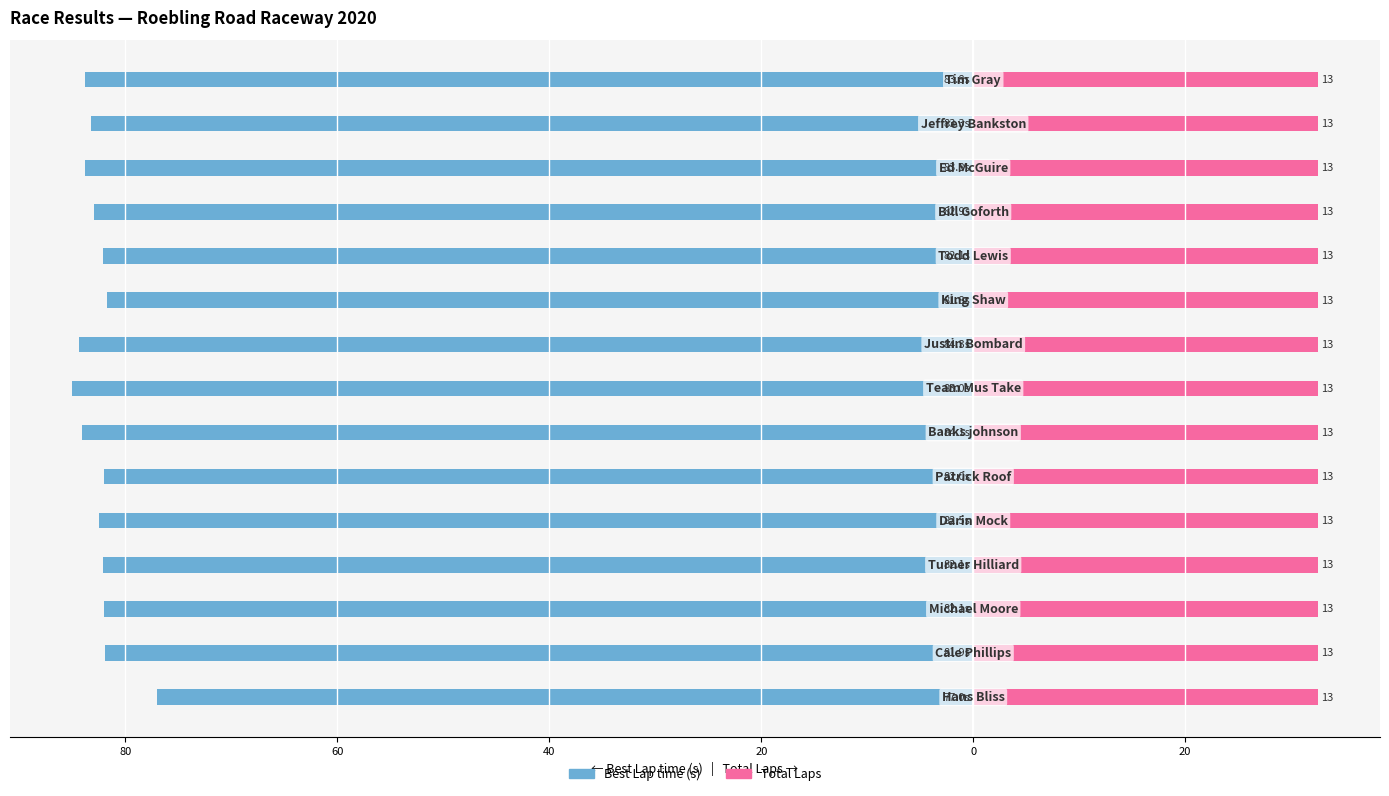

Between 100 and 14, which is larger?

100